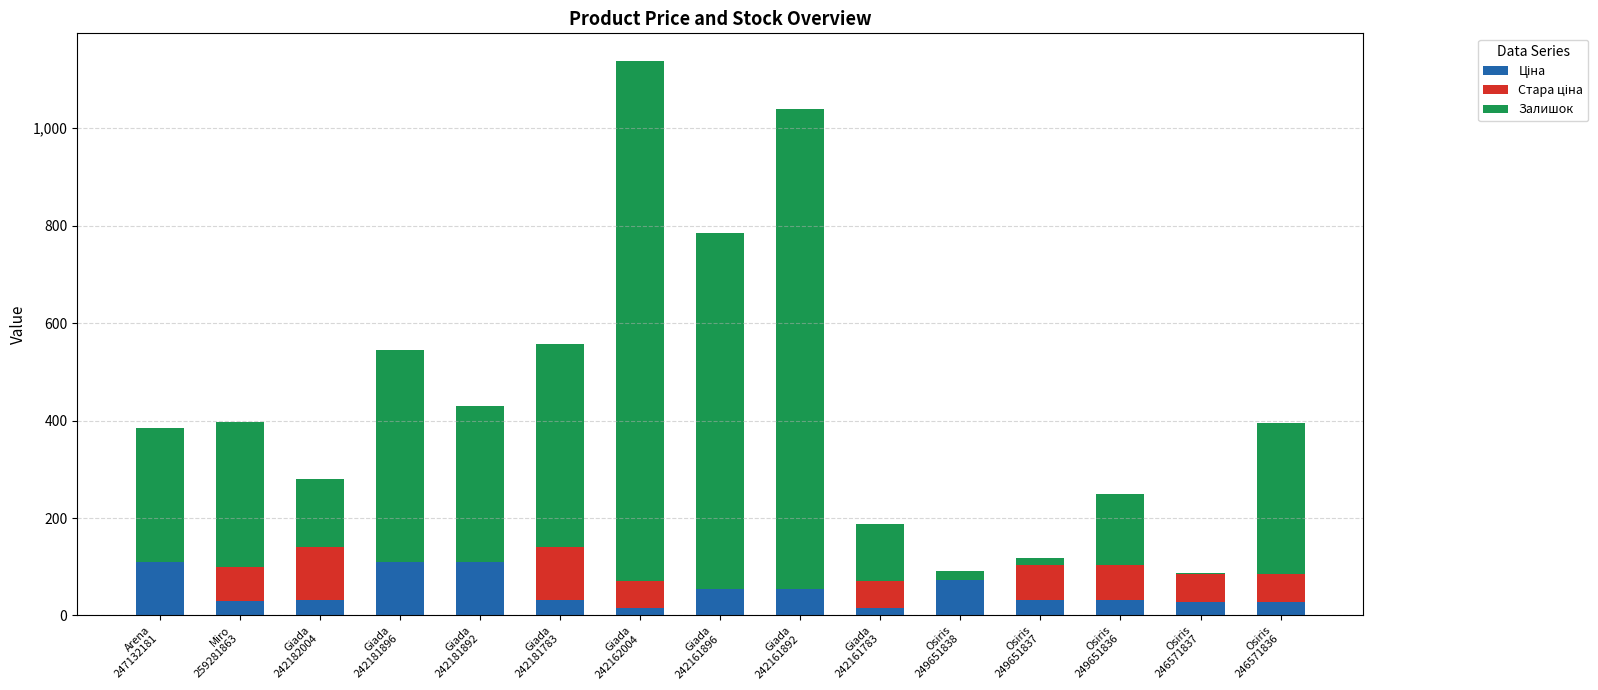

How many data points does each series have?

15